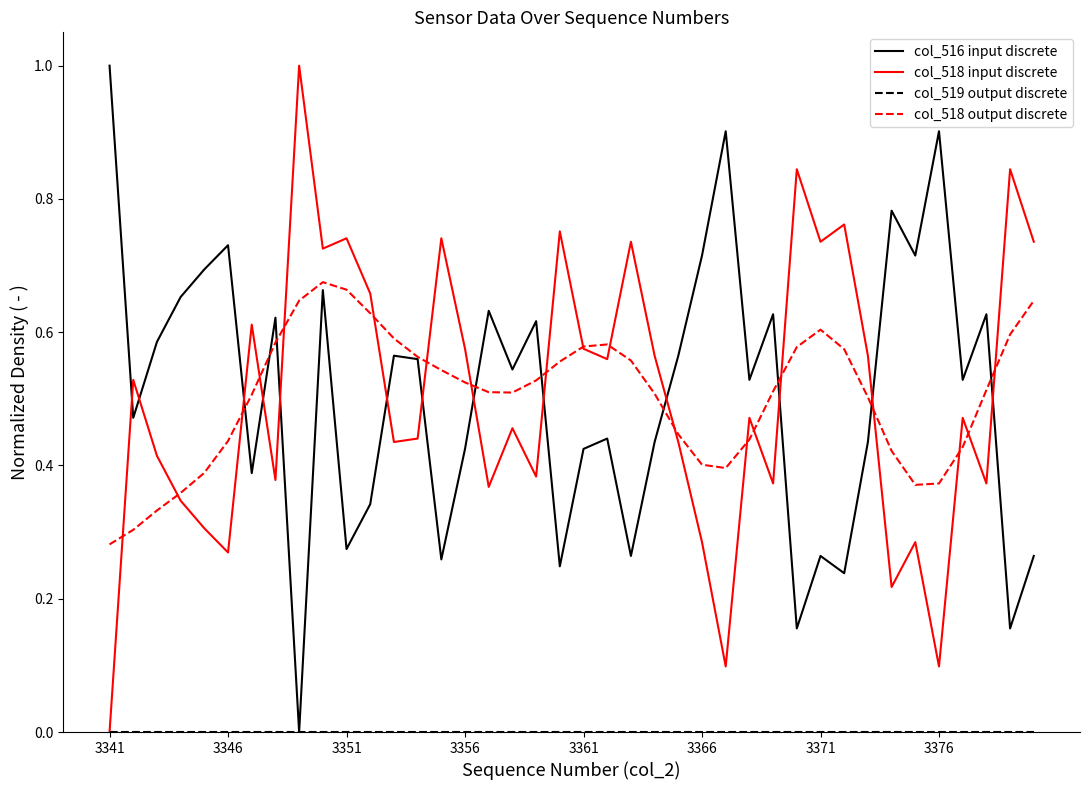

Is this an area chart (filled region under the line)?

No